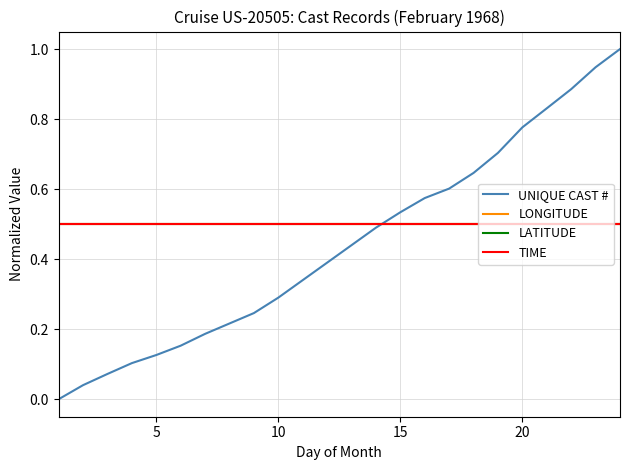

What is the sum of all TIME values?

10.0